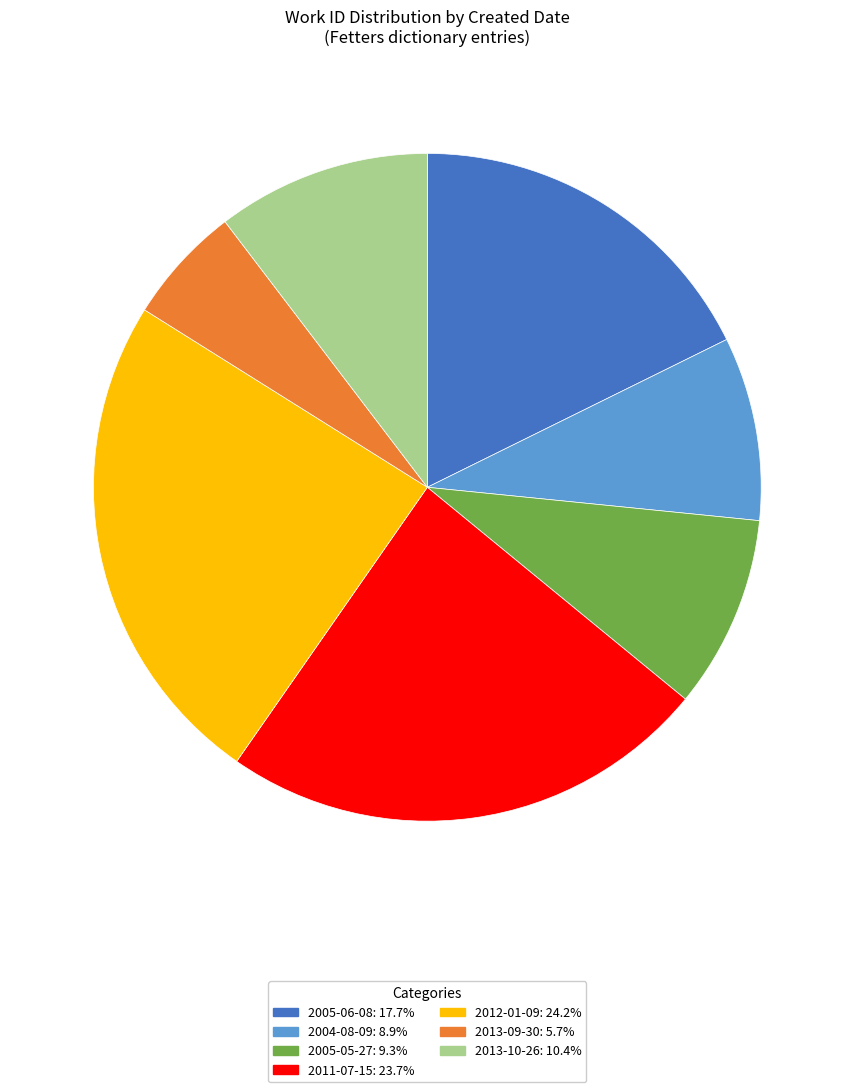

Does any single category account for the majority?

No